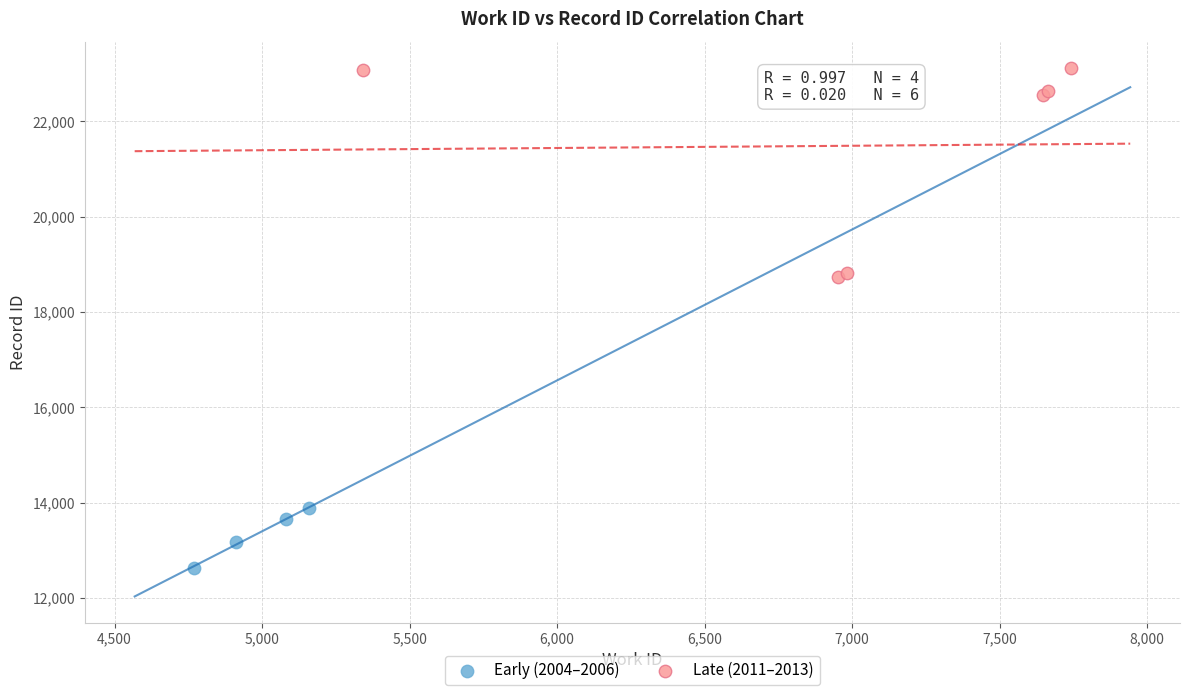

Which series has the widest spread of Y values?

Late (2011–2013)